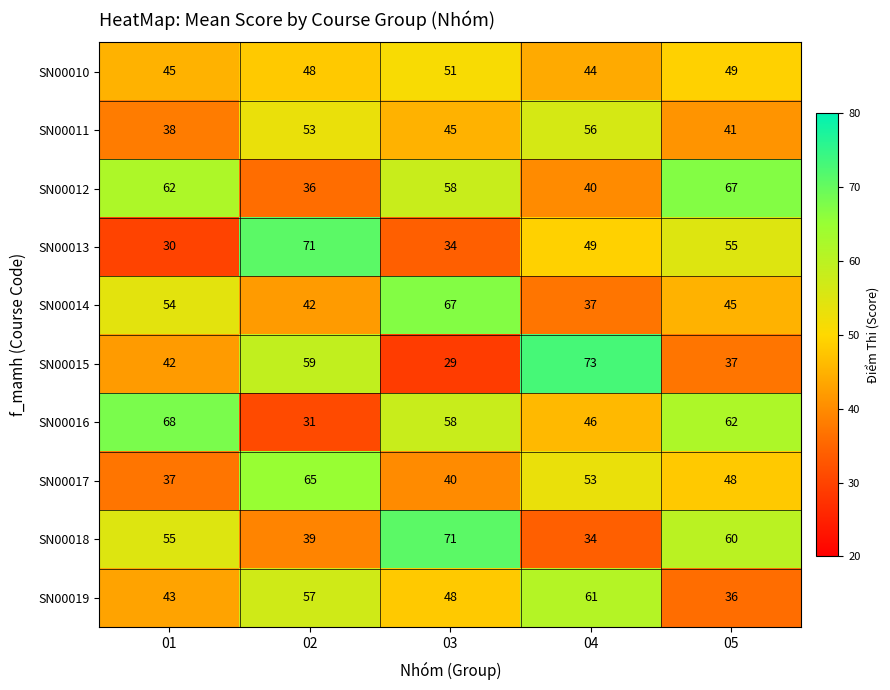

Is it true that SN00018 equals 127 at 03?

False